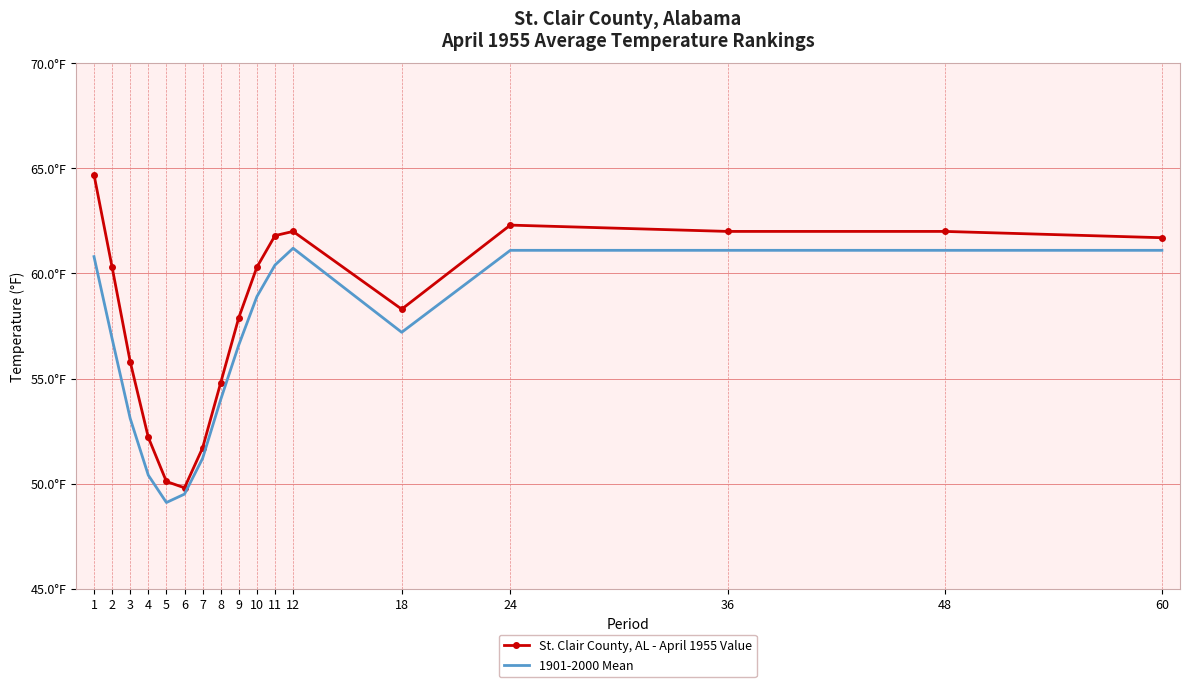

What are all the series names shown in the legend?

St. Clair County, AL - April 1955 Value, 1901-2000 Mean